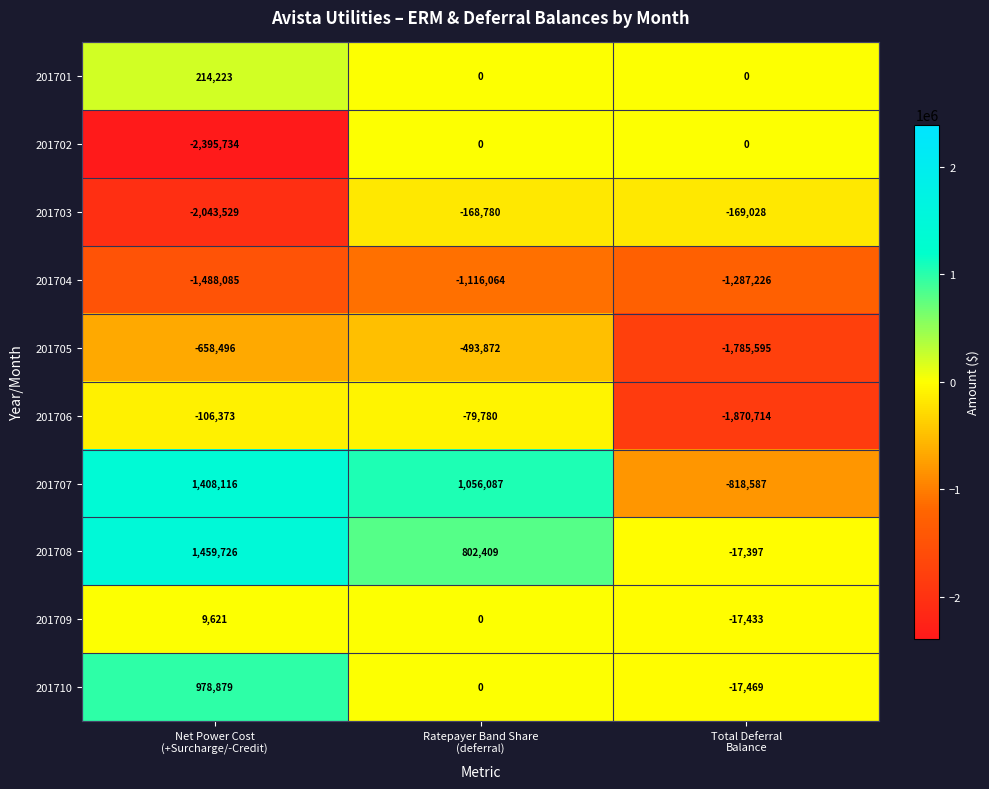

Which series has the widest spread of values?

201702